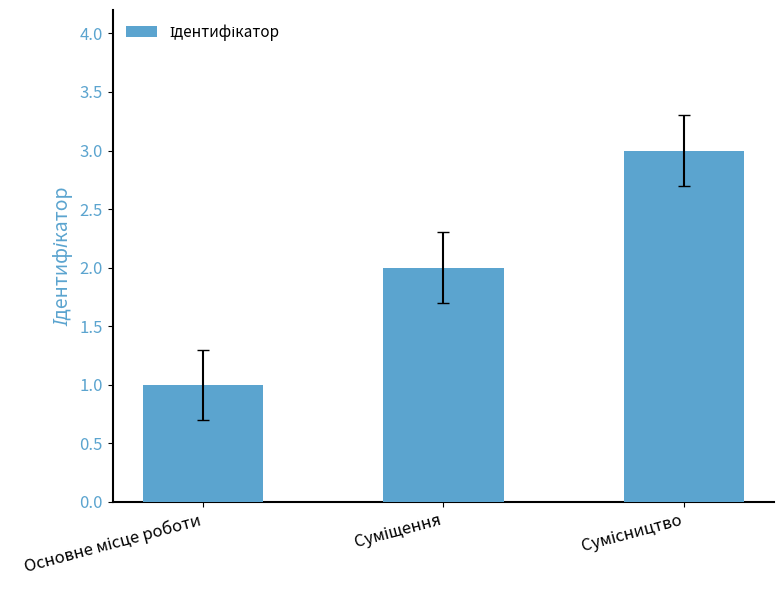

What is the maximum value shown in the chart?

3